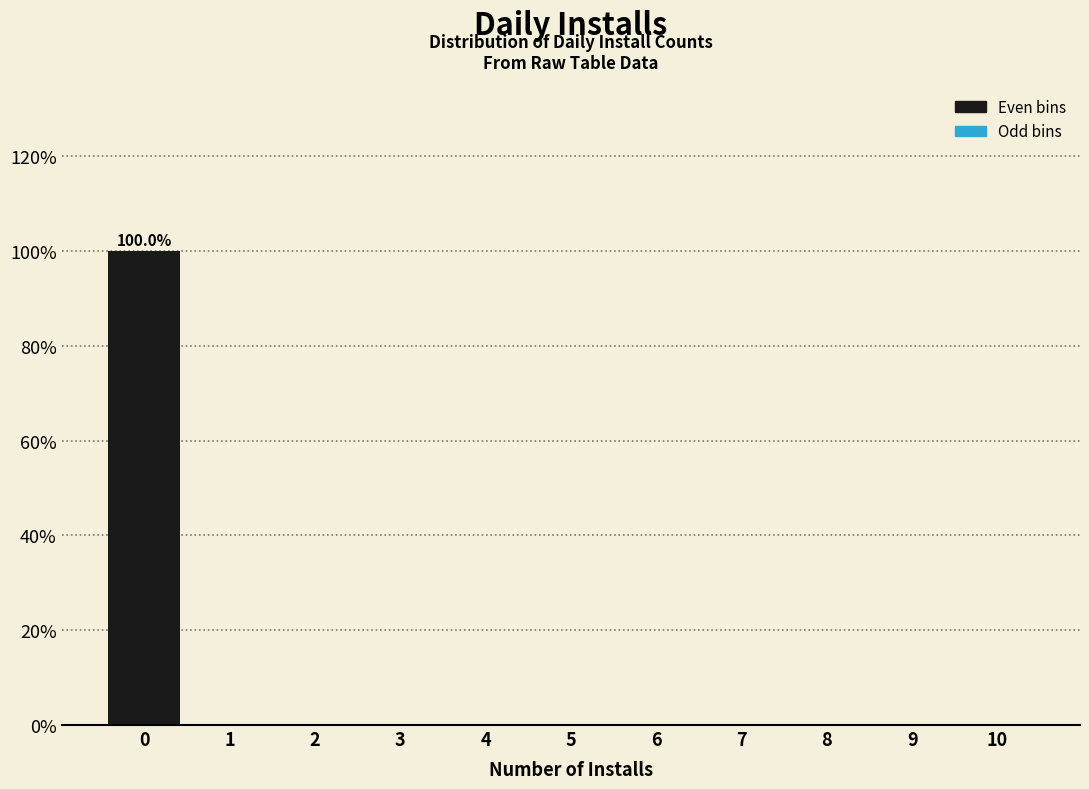

Reading right to left, what are all the values shown in this chart?

10=0	9=0	8=0	7=0	6=0	5=0	4=0	3=0	2=0	1=0	0=100